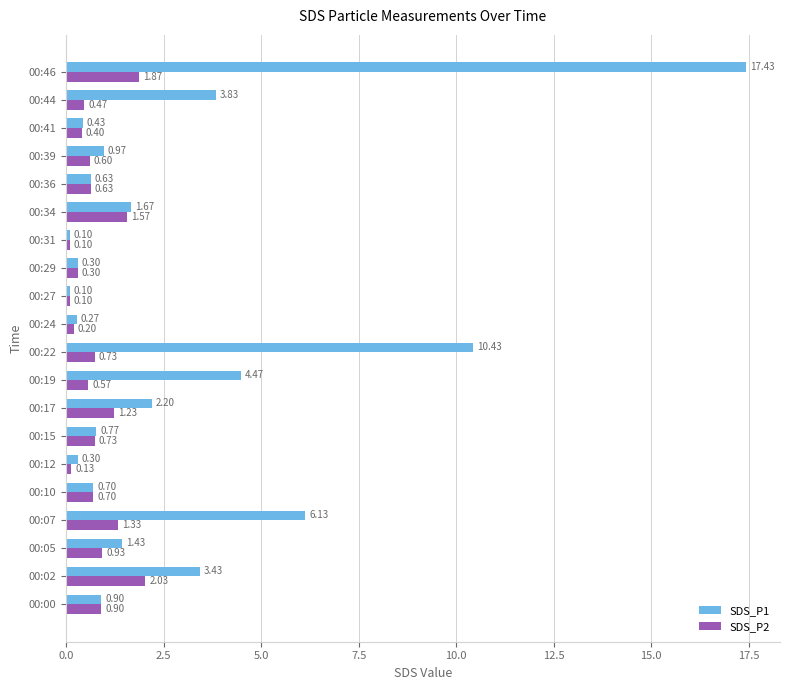

What is the sum of all SDS_P2 values?

15.5